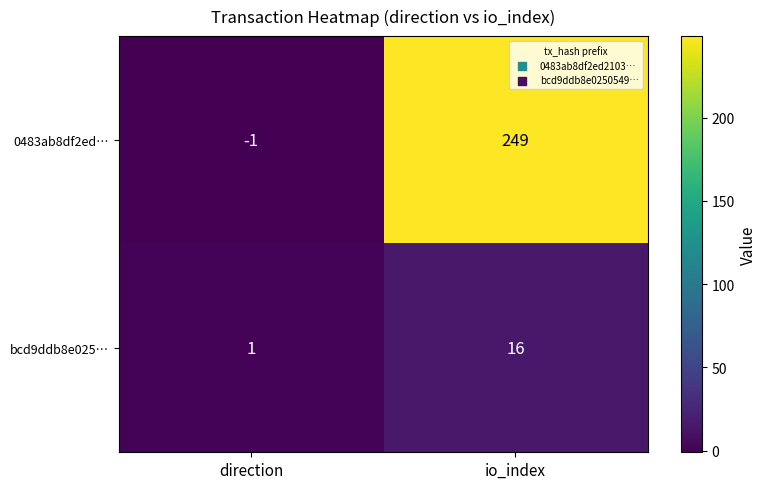

How many categories are shown in the chart?

2